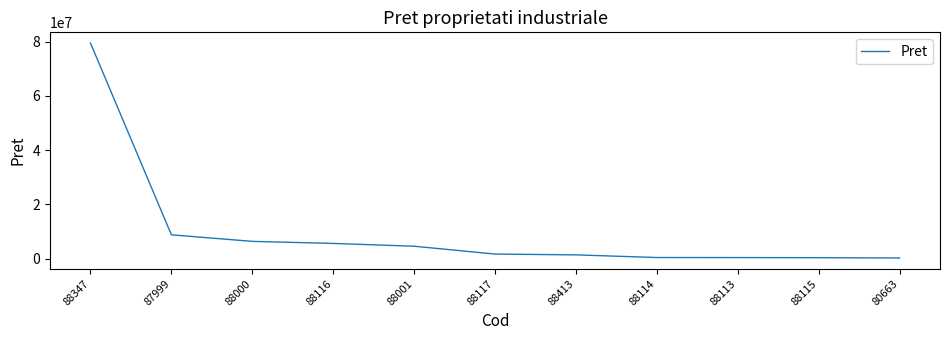

What is the change in value from 88347 to 87999?

-70724400.0